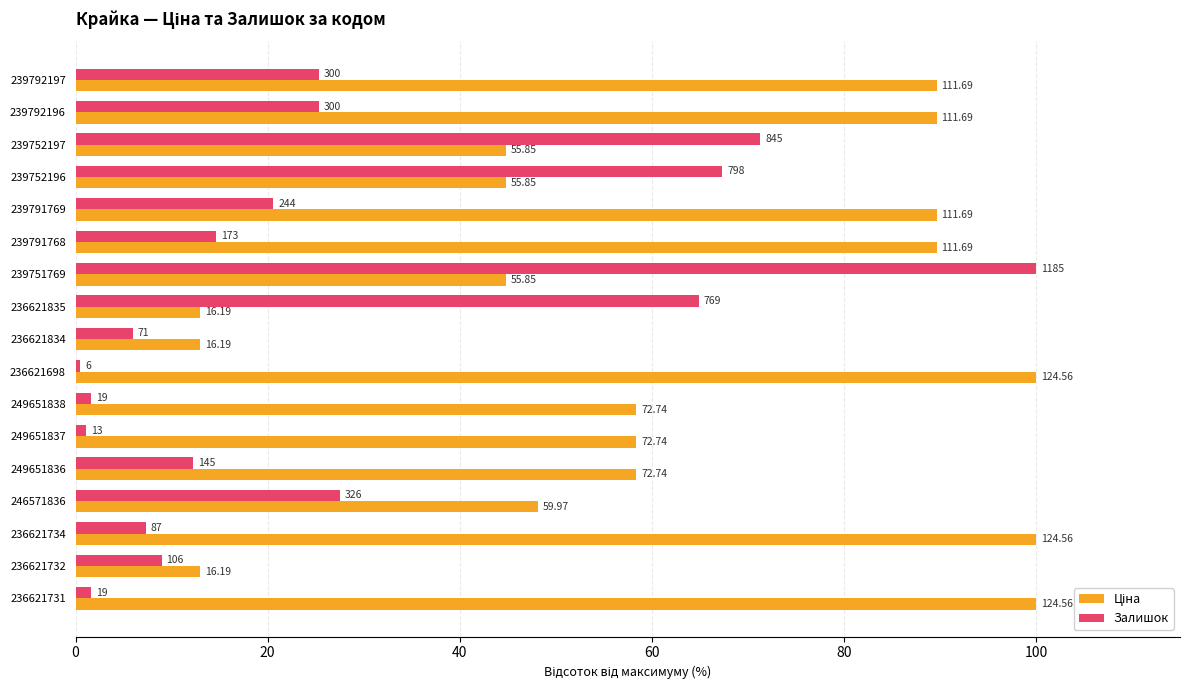

Reading right to left, what are all the values shown in this chart?

Ціна: 100.0	13.0	100.0	48.1	58.4	58.4	58.4	100.0	13.0	13.0	44.8	89.7	89.7	44.8	44.8	89.7	89.7
Залишок: 1.6	8.9	7.3	27.5	12.2	1.1	1.6	0.5	6.0	64.9	100.0	14.6	20.6	67.3	71.3	25.3	25.3